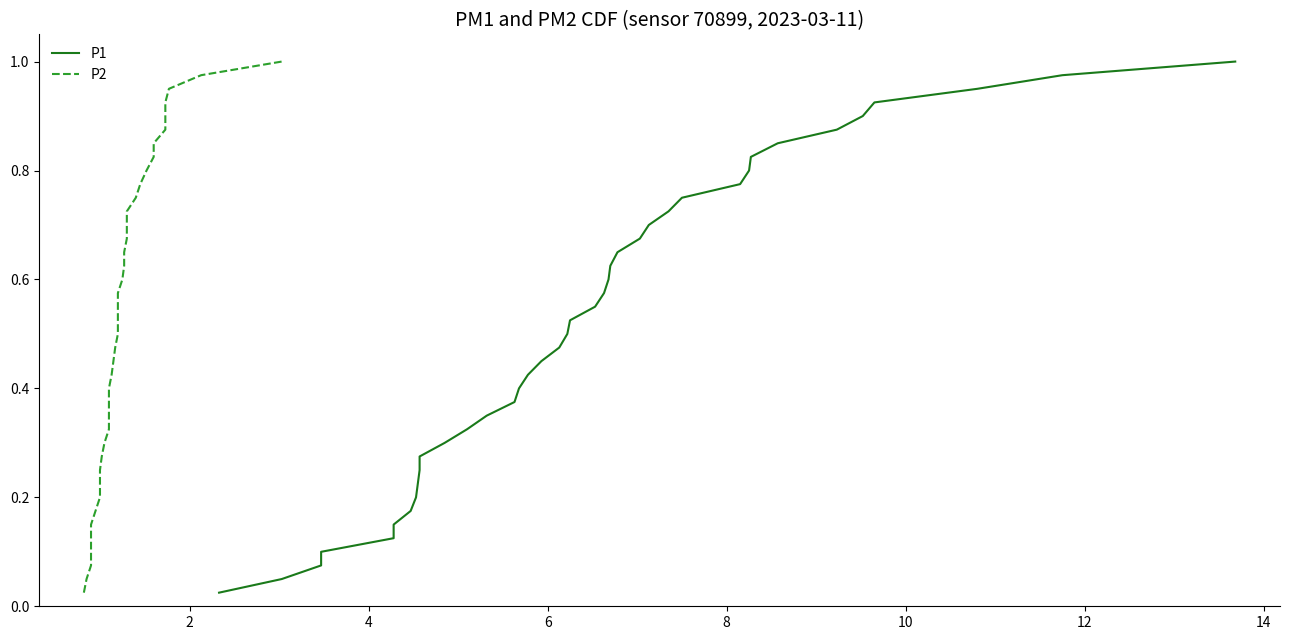

Is the value of P1 at 19 greater than the value of P2 at 31?

No